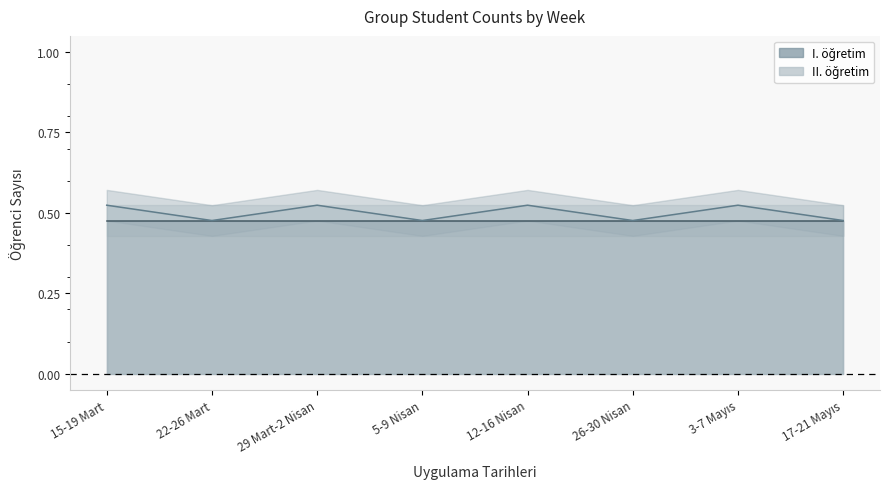

Between 3-7 Mayıs and 29 Mart-2 Nisan, which is larger?

3-7 Mayıs